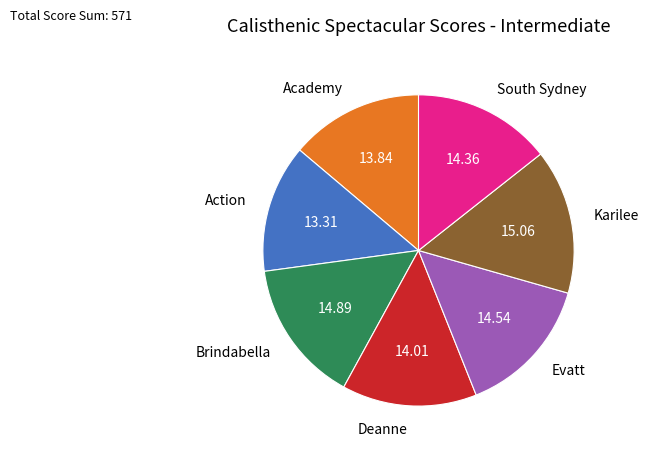

Approximately how many times larger is the value at Academy compared to Evatt?

1.0